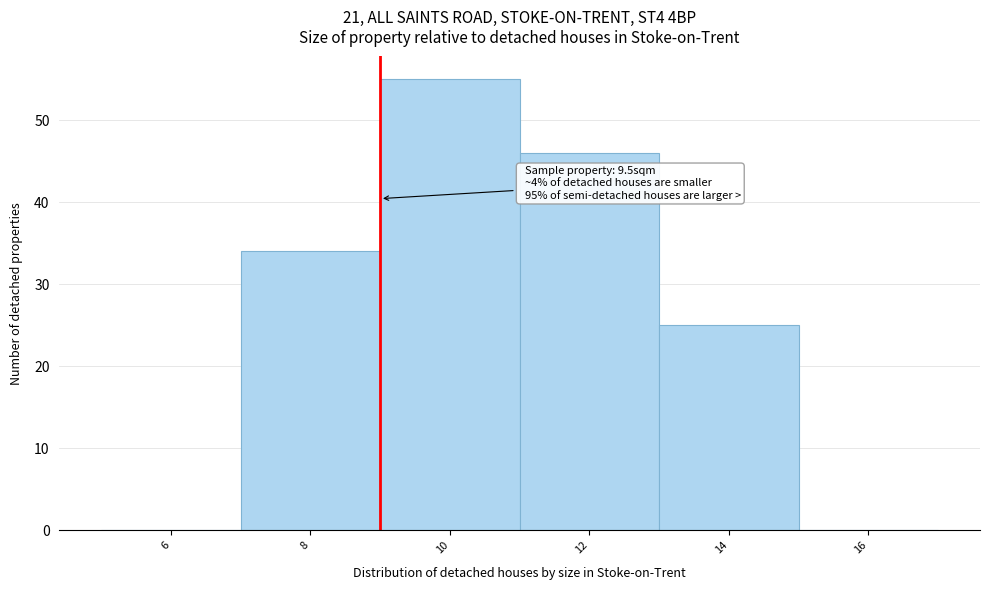

Reading left to right, extract all data points from this chart.

6=0	8=34	10=55	12=46	14=25	16=0